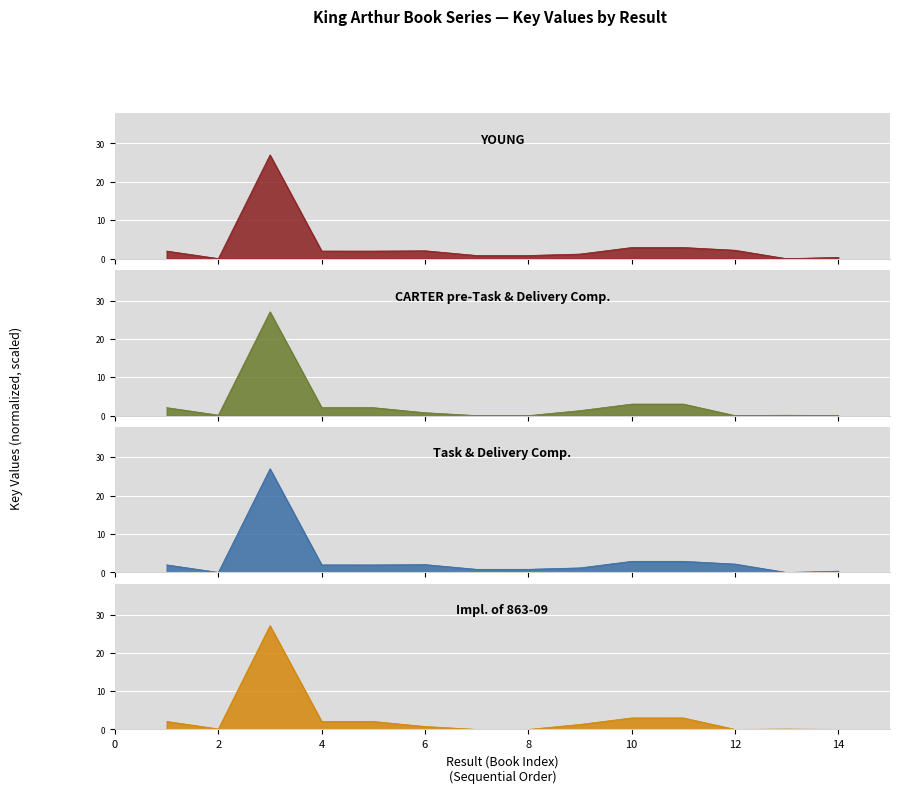

Where is Impl. of 863-09 nearest to the value 13?

11